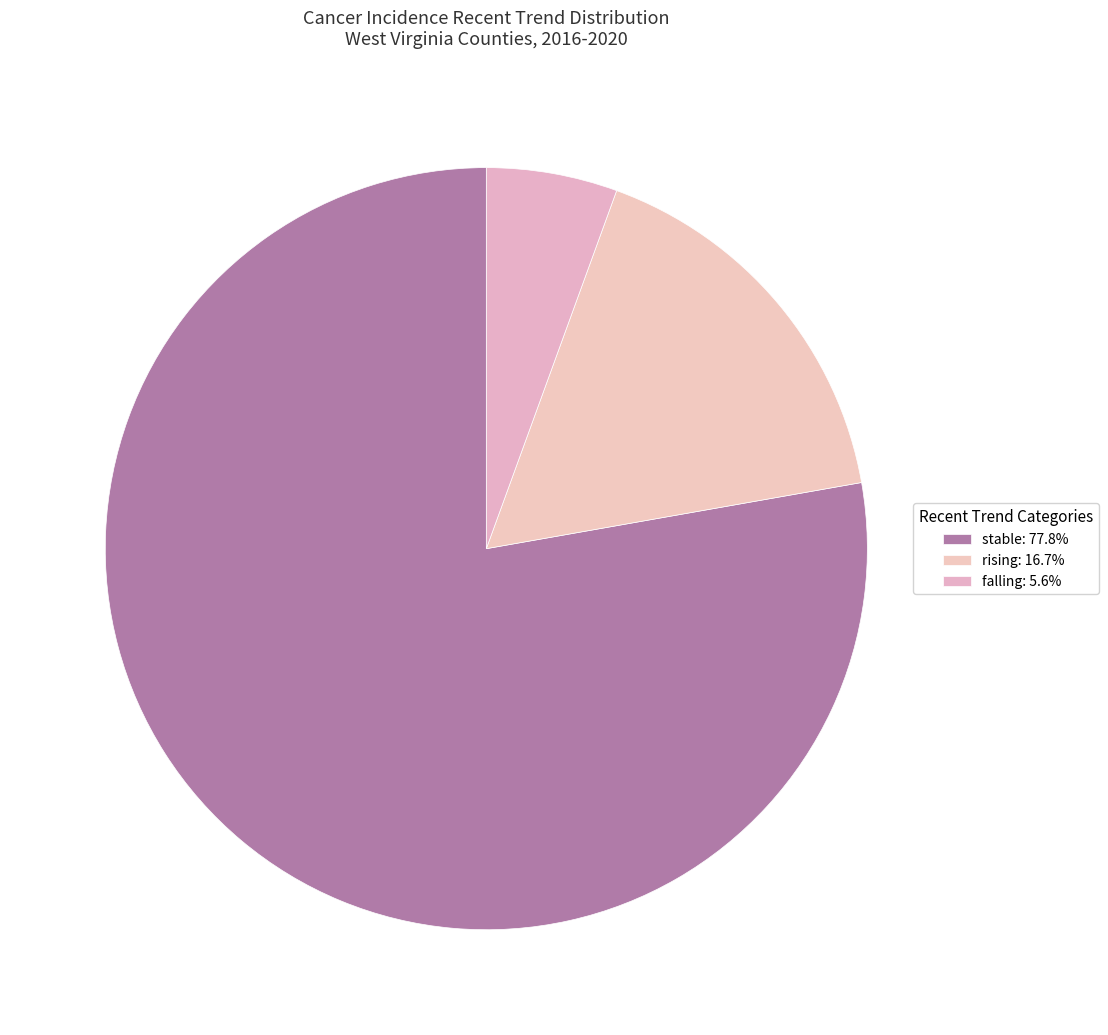

True or false: falling accounts for 6% of the total.

True